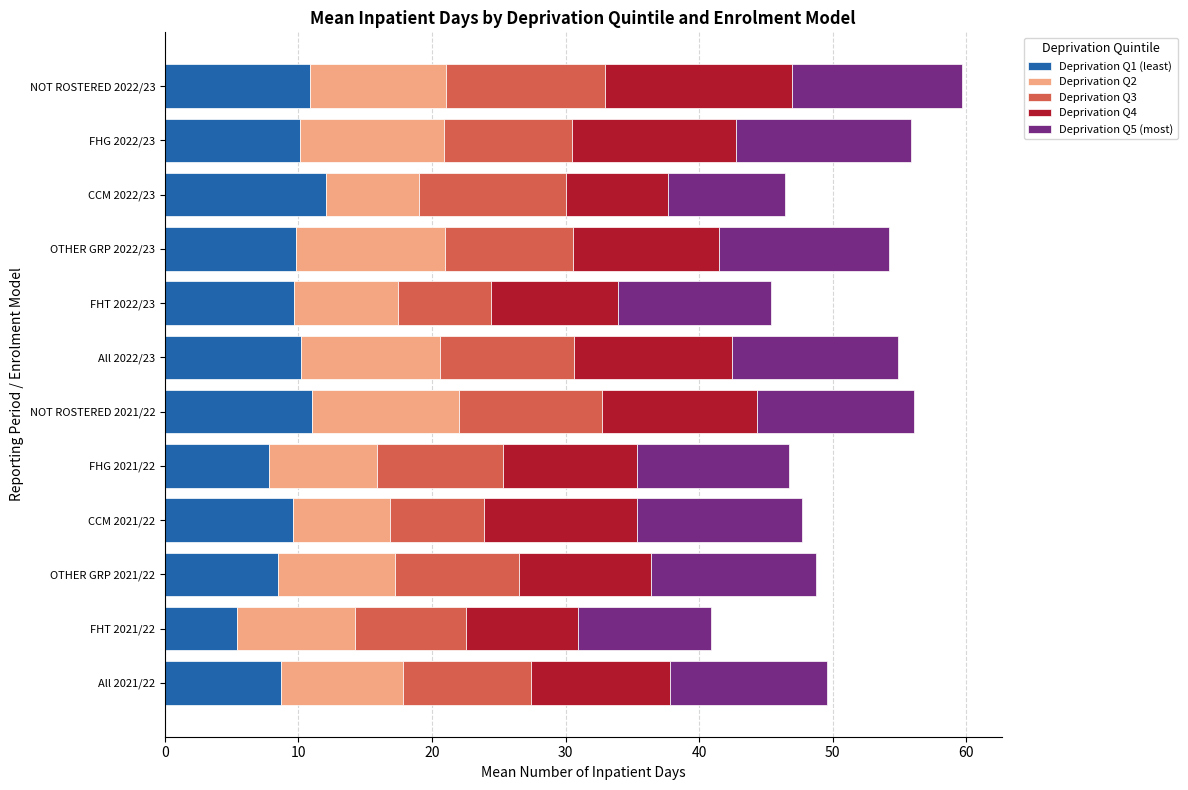

What is the minimum value for Deprivation Q1 (least)?

5.4